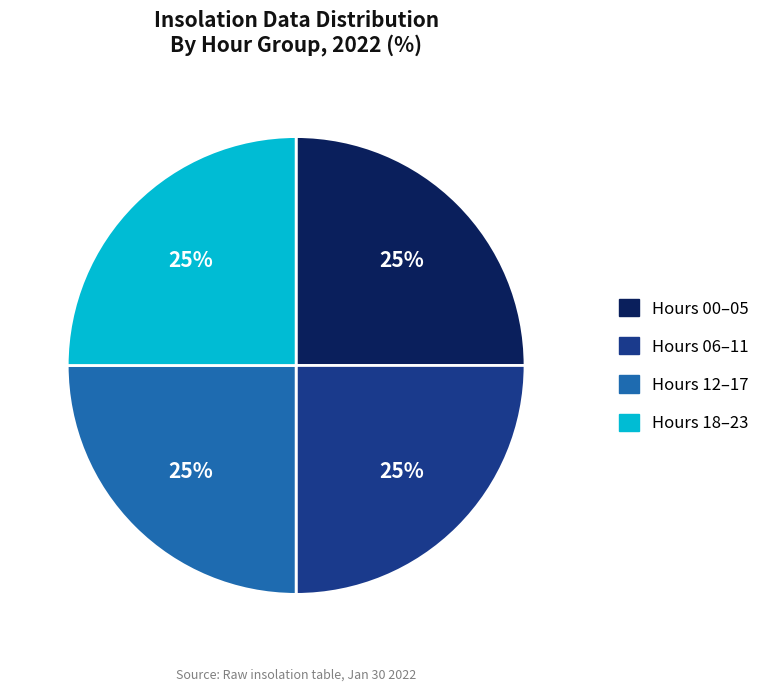

To the nearest percent, what is the combined percentage of Hours 00–05 and Hours 18–23?

50%